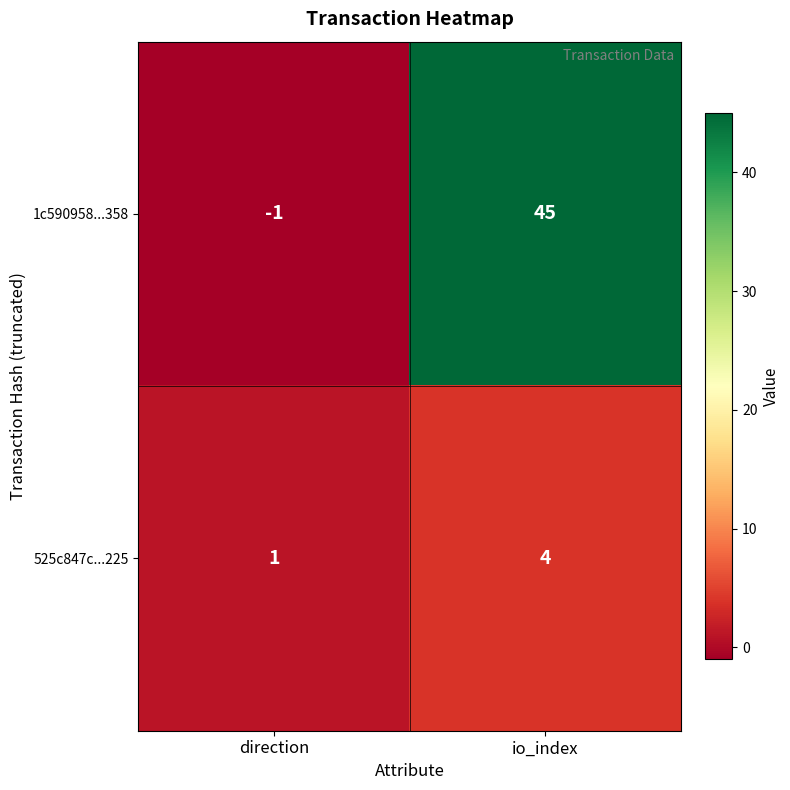

Reading left to right, what are all the values shown in this chart?

1c590958...358: -1	45
525c847c...225: 1	4